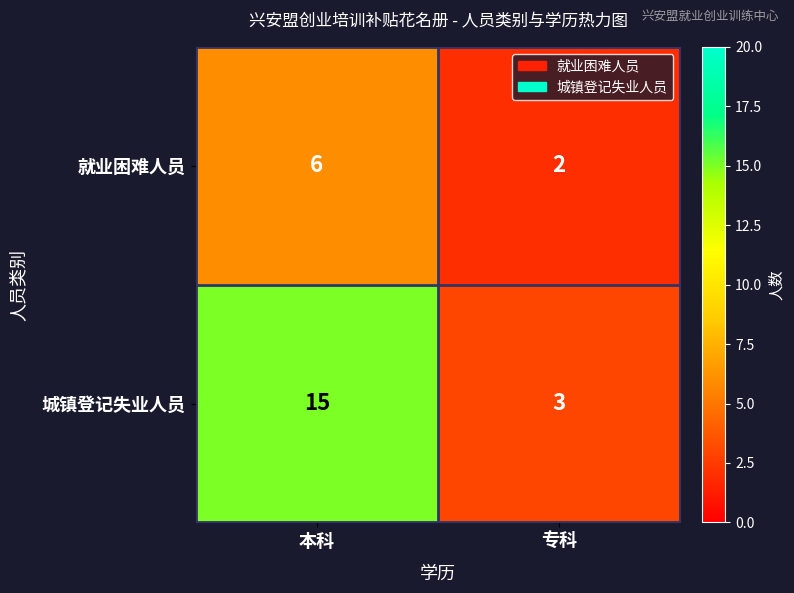

What is the total value across all series at 专科?

5